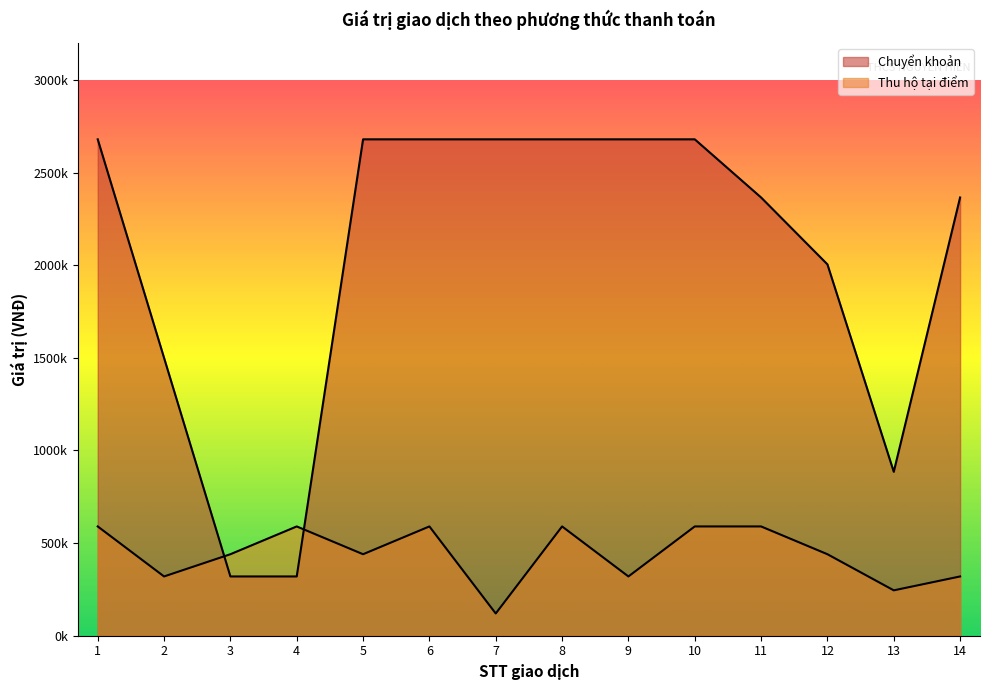

What is the value of the Thu hộ tại điểm point at the 6th from the left?

590000